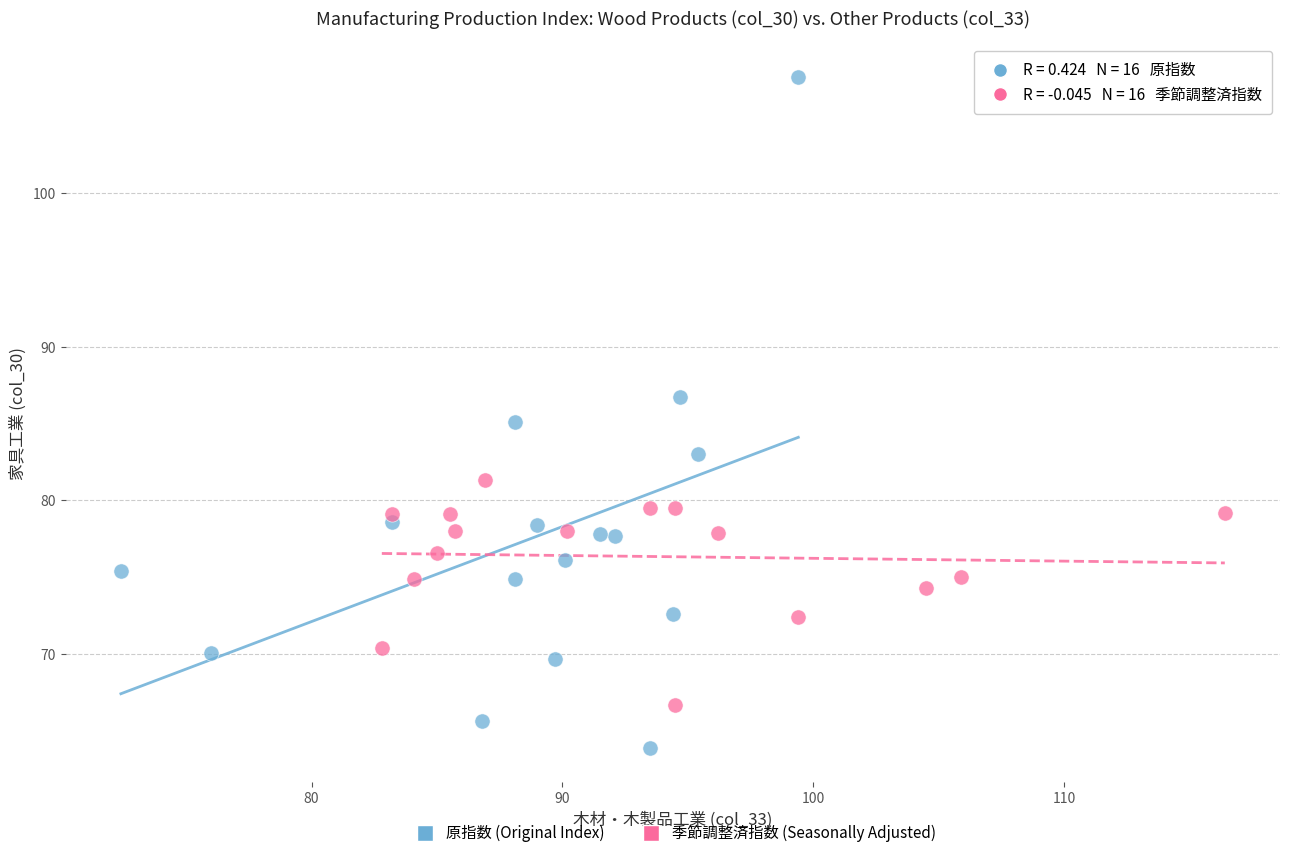

Which series reaches the minimum Y coordinate?

原指数 (Original Index)